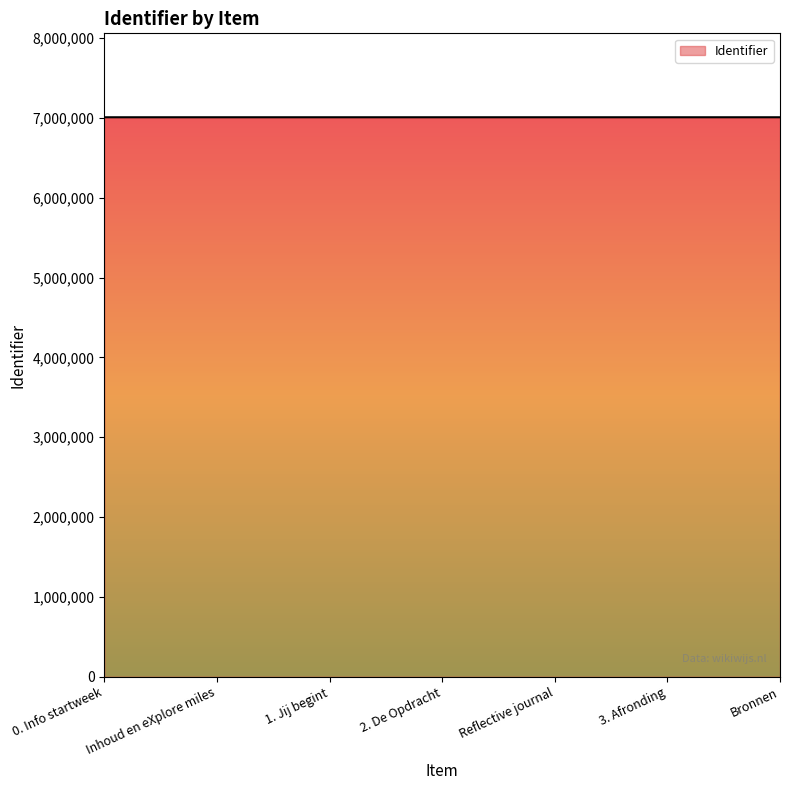

The value at 2. De Opdracht is 11058742. True or false?

False